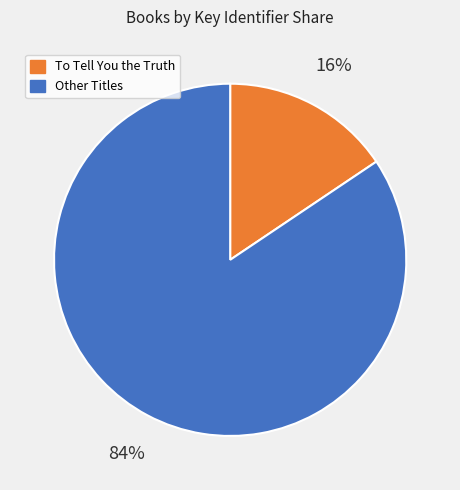

To the nearest percent, what is the average slice percentage?

50%